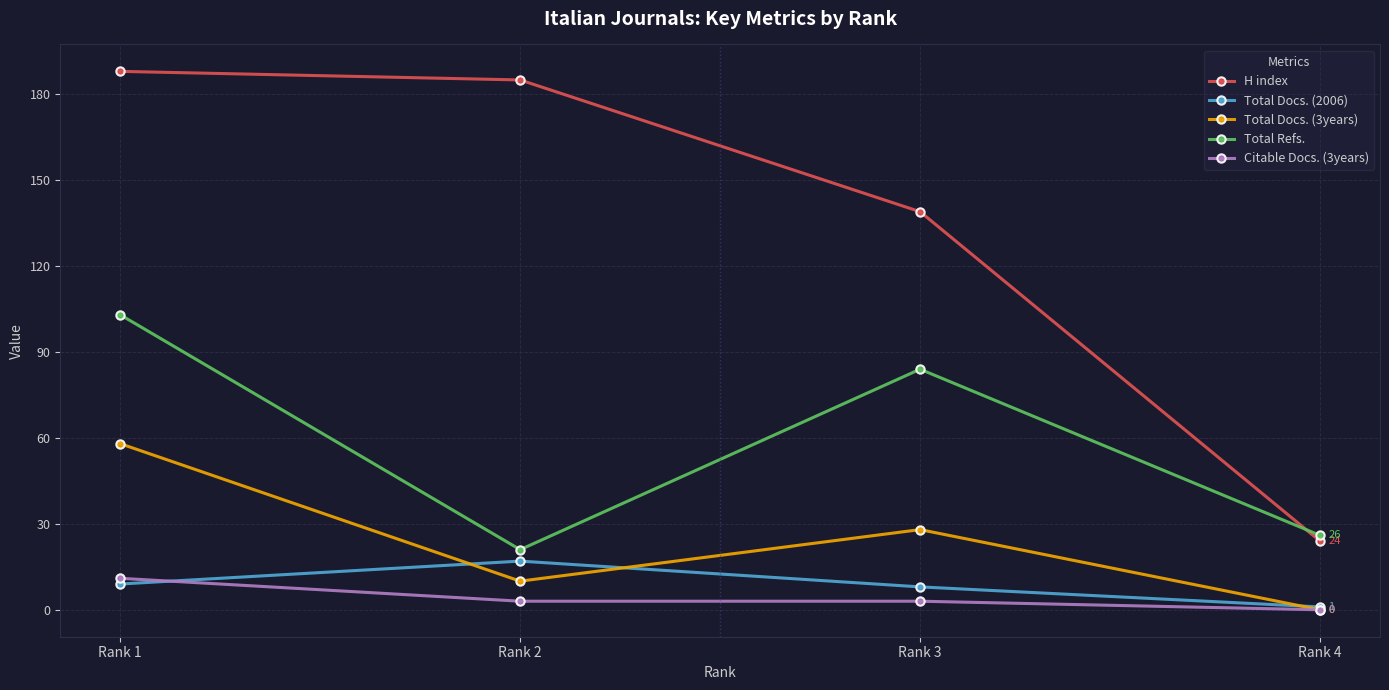

What is the difference between the maximum and second lowest values in the H index series?

49